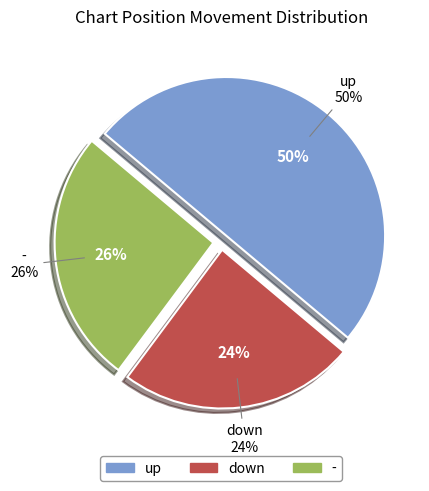

Combined, do up and down account for over 50%?

Yes